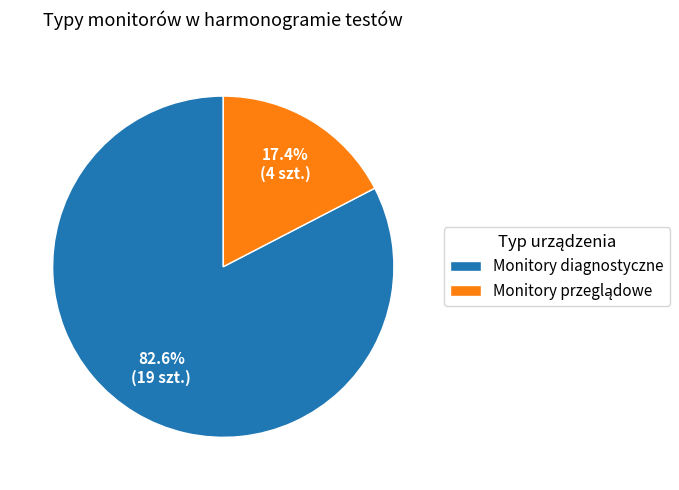

To the nearest percent, what percentage of the pie is Monitory diagnostyczne?

83%